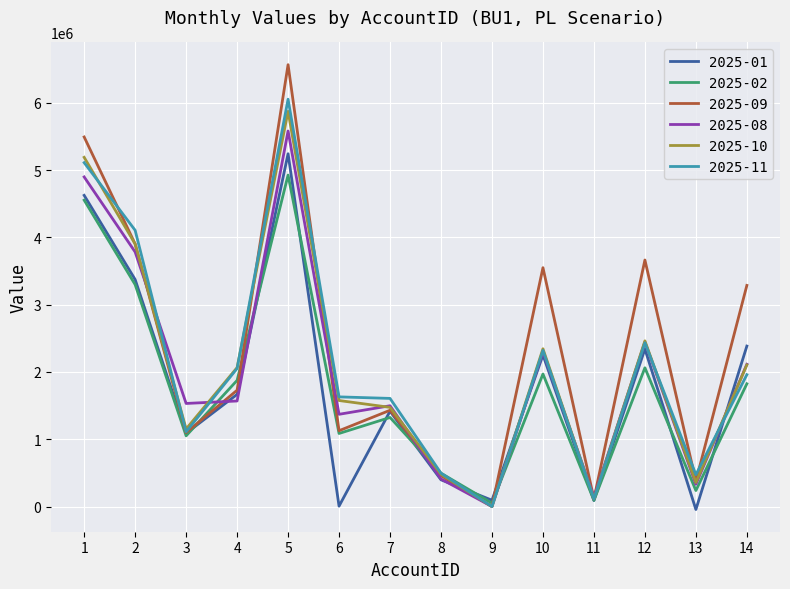

Is the value of 2025-10 at 8 greater than the value of 2025-08 at 8?

Yes